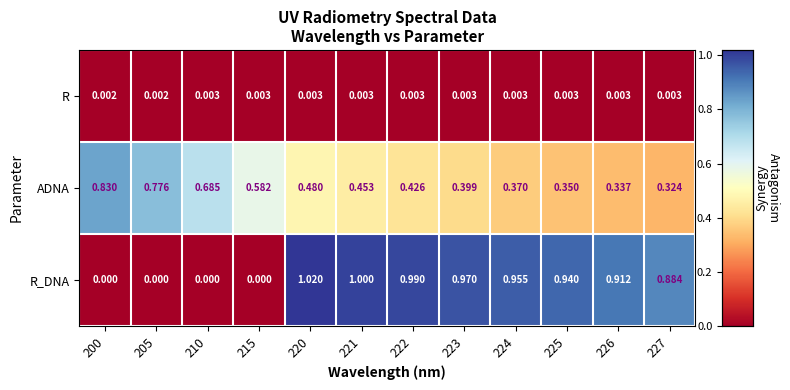

Rank the series by their average value, from lowest to highest.

R, ADNA, R_DNA